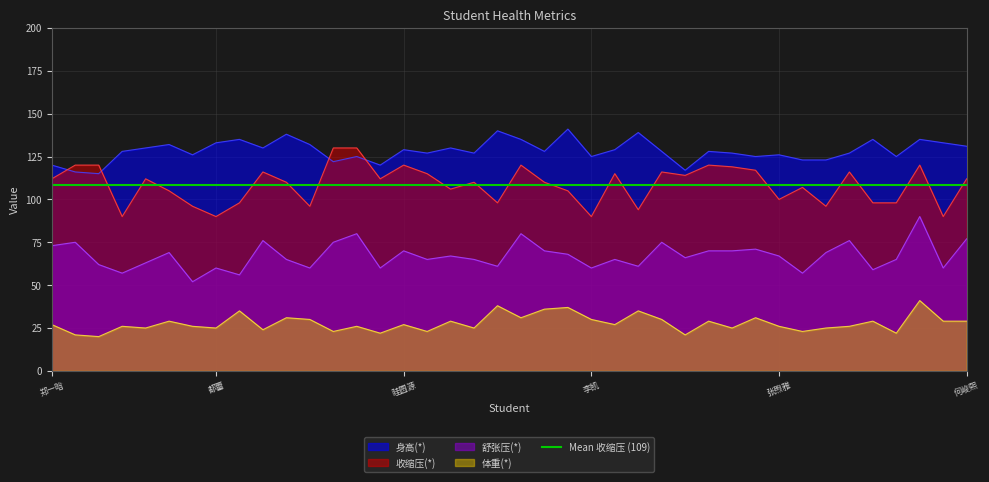

Which series has the widest spread of values?

收缩压(*)